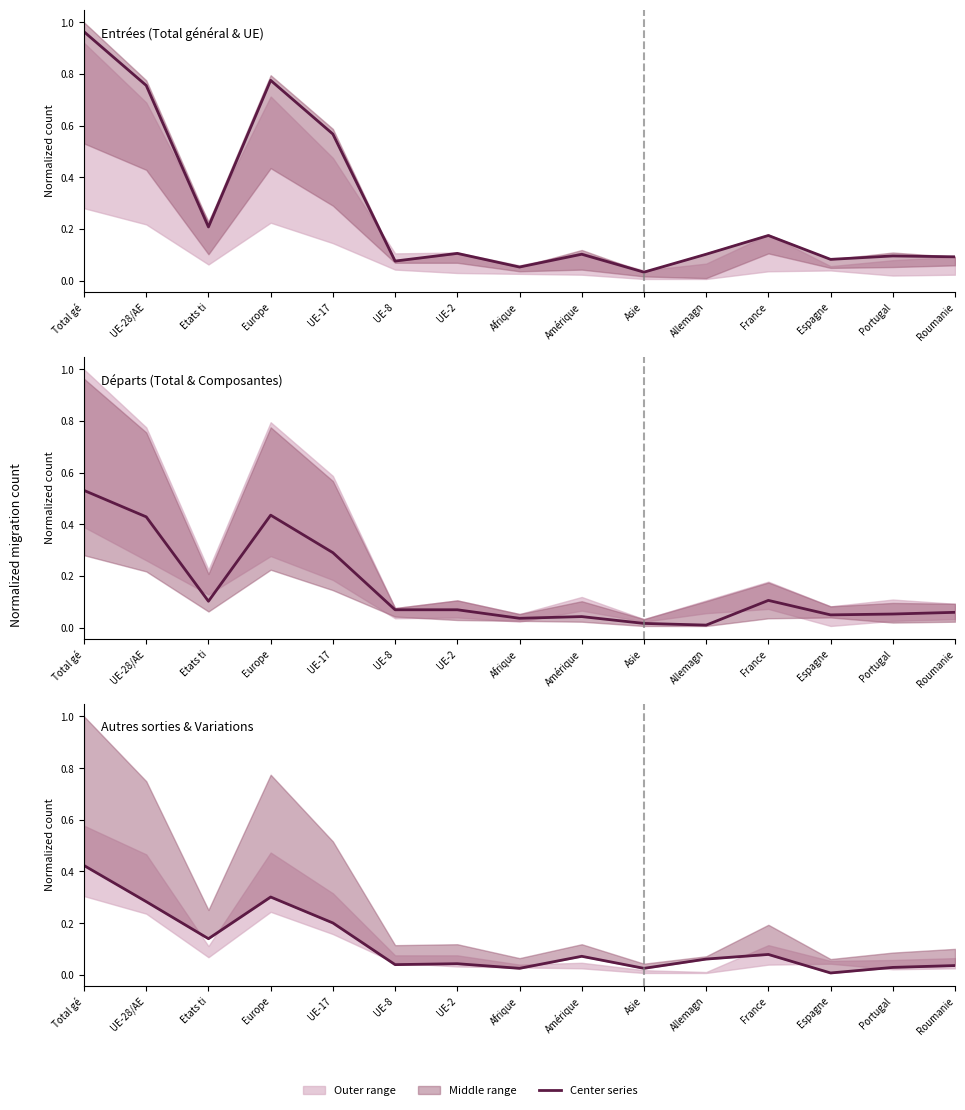

The Total départs series shows 0.0 at Allemagn. True or false?

False